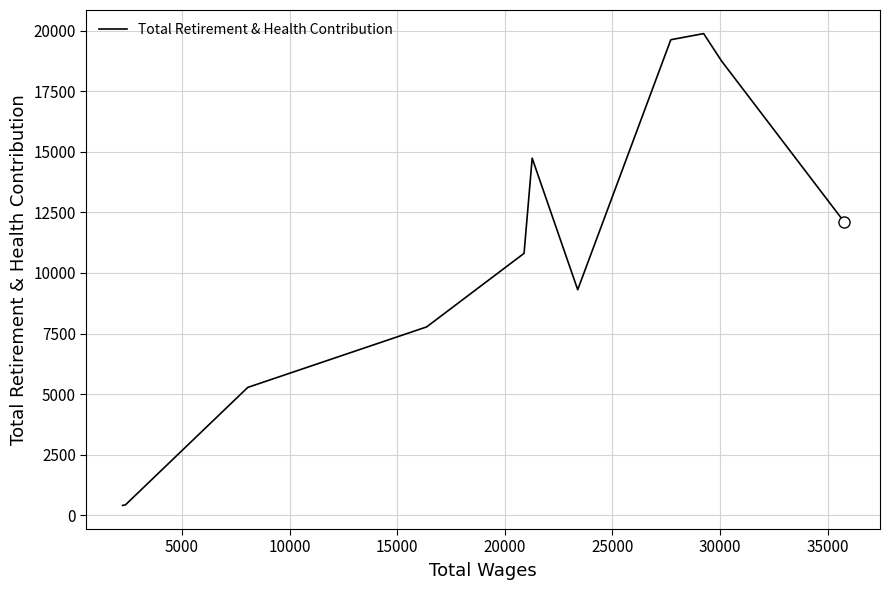

What is the maximum value shown in the chart?

19883